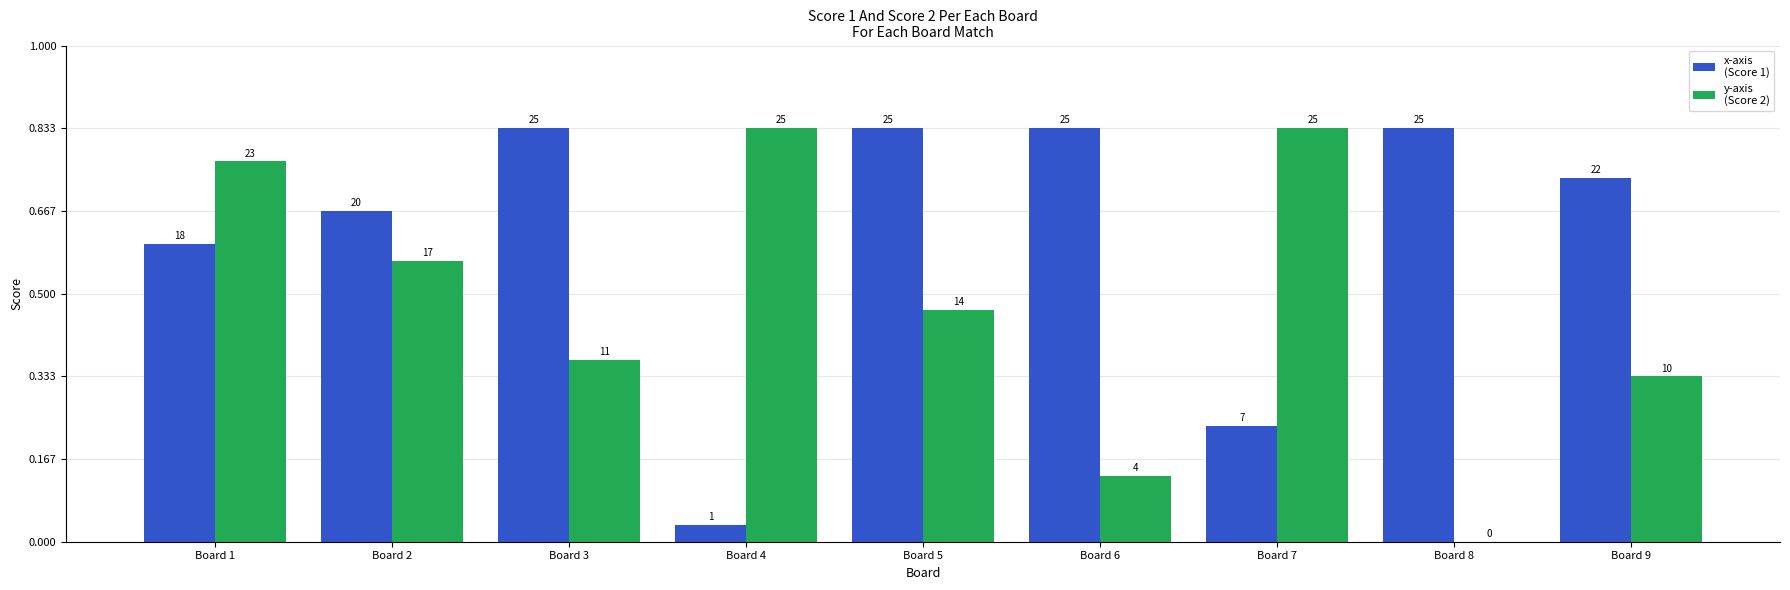

What is the spread (max minus min) of values at Board 4?

24